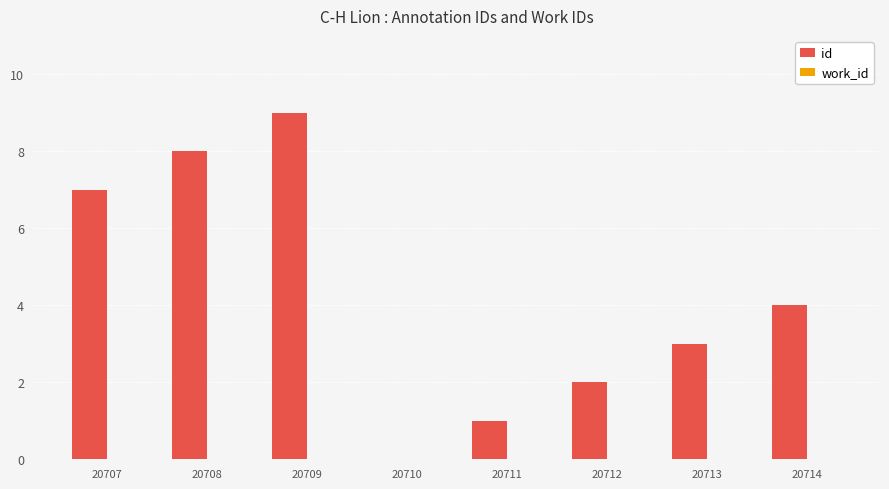

The value at 20710 is -5. True or false?

False